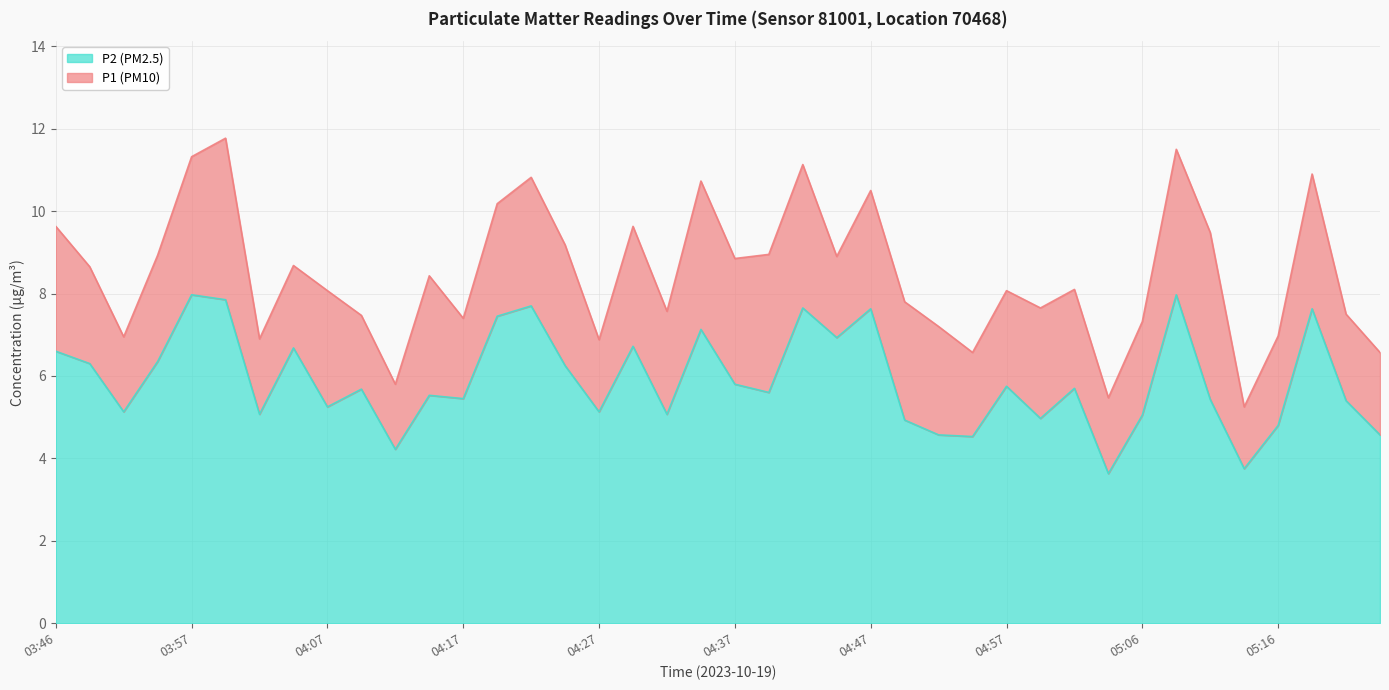

Reading left to right, what are all the values shown in this chart?

P1 (PM10): 9.6	8.7	7.0	8.9	11.3	11.8	6.9	8.7	8.1	7.5	5.8	8.4	7.4	10.2	10.8	9.2	6.9	9.6	7.6	10.7	8.8	8.9	11.1	8.9	10.5	7.8	7.2	6.6	8.1	7.7	8.1	5.5	7.3	11.5	9.5	5.2	7.0	10.9	7.5	6.6
P2 (PM2.5): 6.6	6.3	5.1	6.3	8.0	7.8	5.1	6.7	5.2	5.7	4.2	5.5	5.5	7.5	7.7	6.2	5.1	6.7	5.1	7.1	5.8	5.6	7.7	6.9	7.6	4.9	4.6	4.5	5.8	5.0	5.7	3.6	5.0	8.0	5.4	3.8	4.8	7.6	5.4	4.6